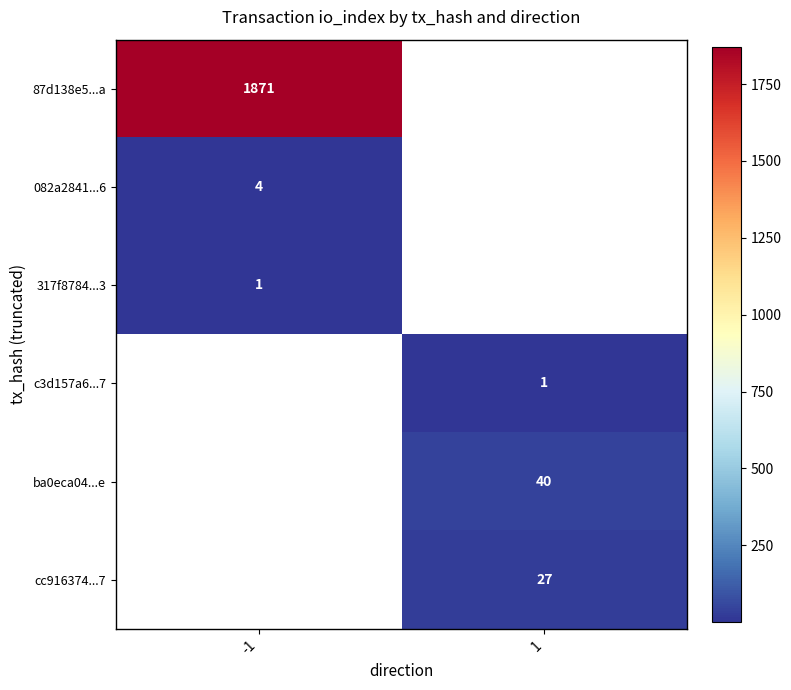

The value of cc916374...7 at 1 is 6. True or false?

False